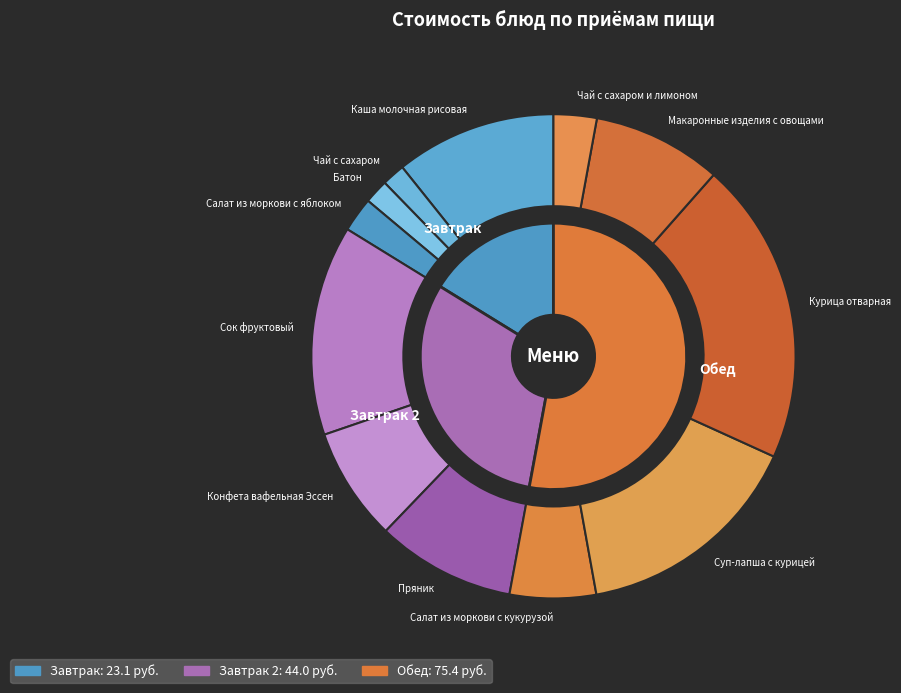

To the nearest percent, what is the average slice percentage?

8%